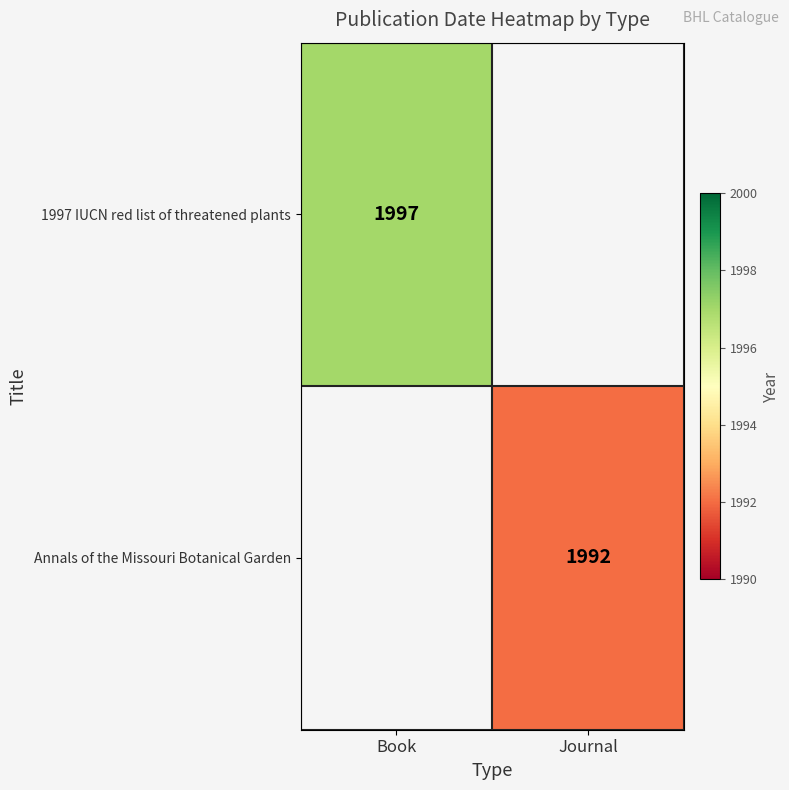

The 1997 IUCN red list of threatened plants series shows 3326 at Book. True or false?

False